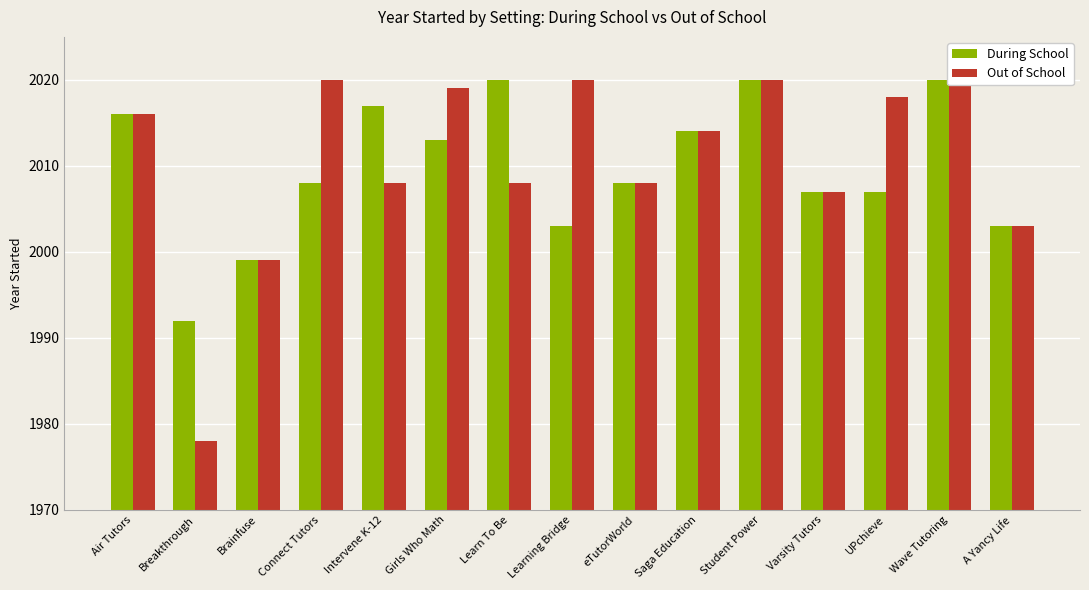

What position from the right is Learn To Be?

9